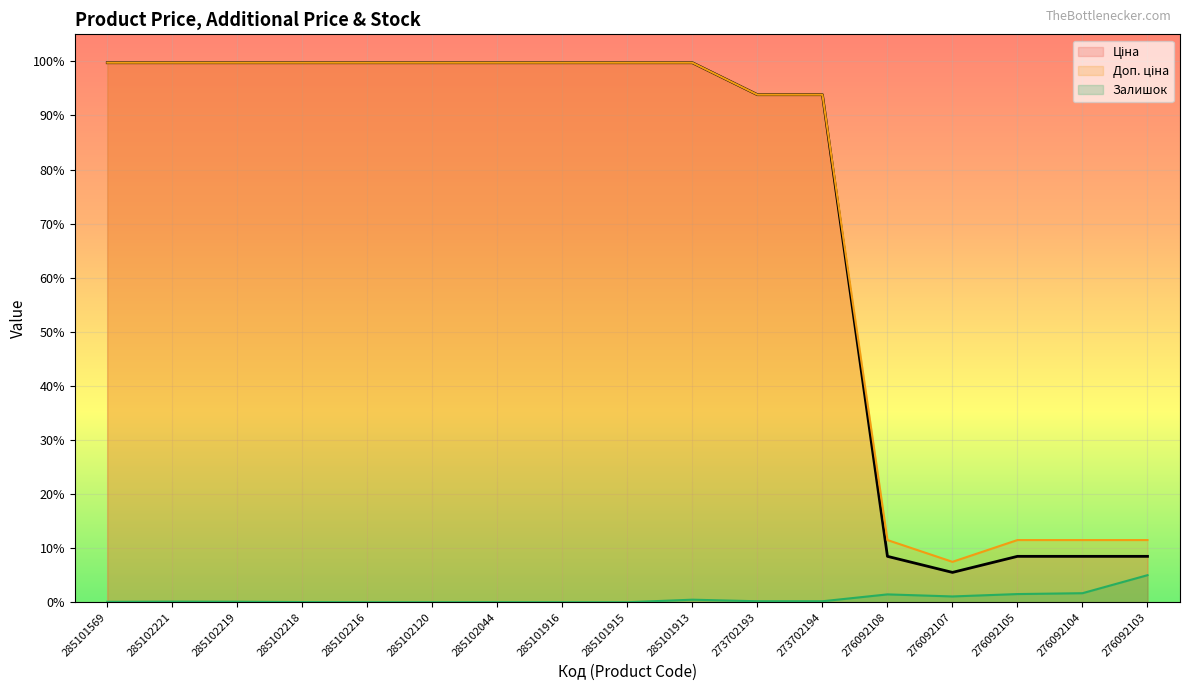

Between 285102216 and 285101915, which series saw the biggest shift?

Ціна (line)